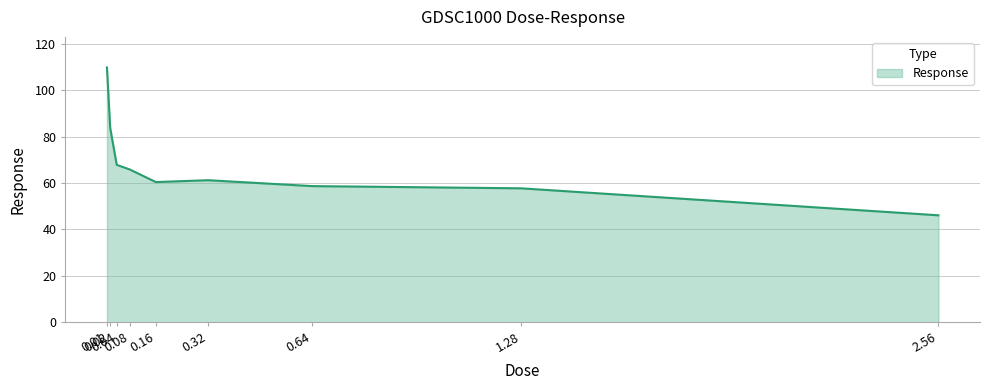

At which label does the data first exceed 61?

0.01